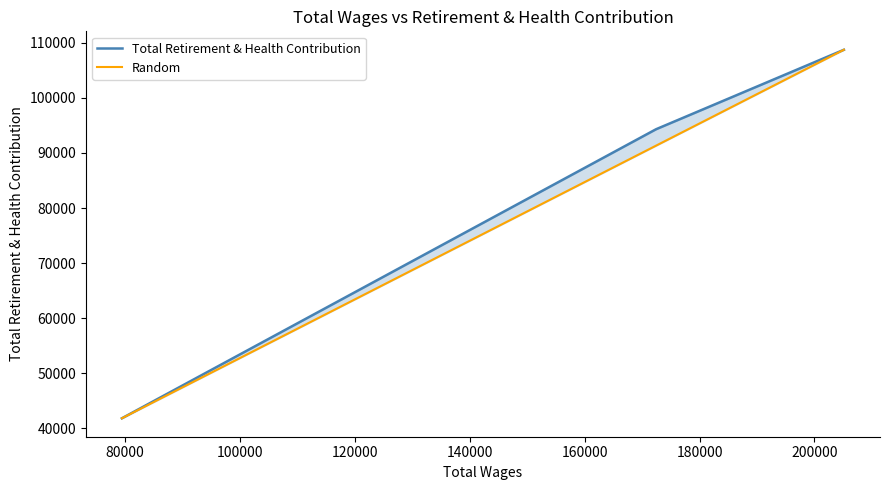

What is the minimum value for Total Retirement & Health Contribution?

41815